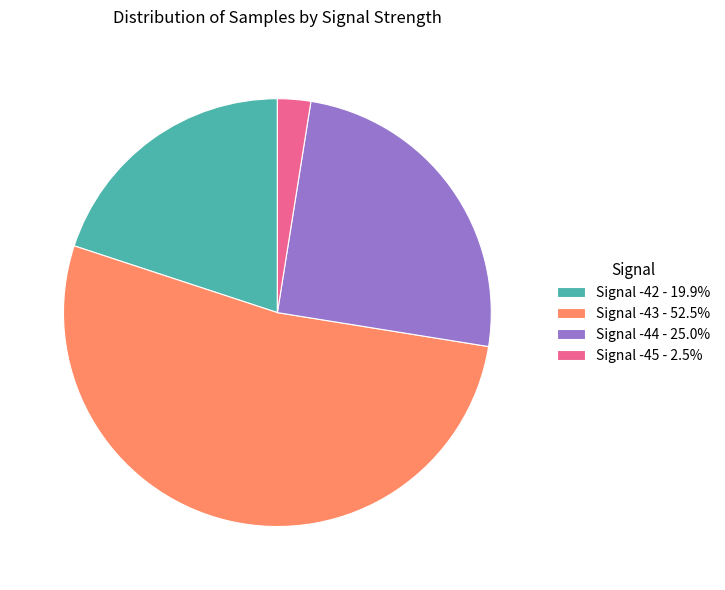

Combined, do Signal -43 - 52.5% and Signal -45 - 2.5% account for over 50%?

Yes